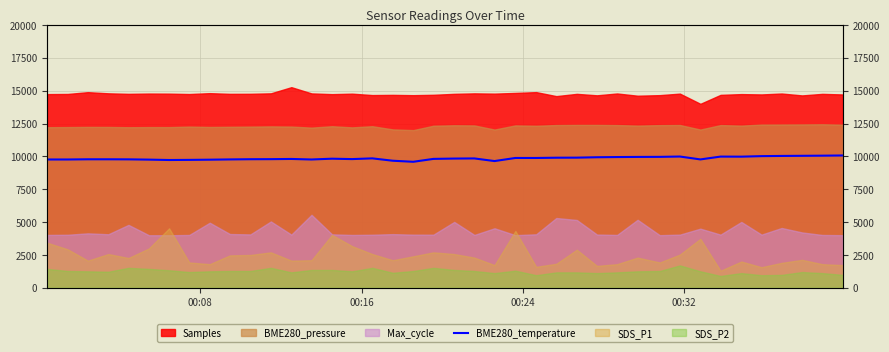

True or false: there are more than 1 points higher than both neighbors.

True